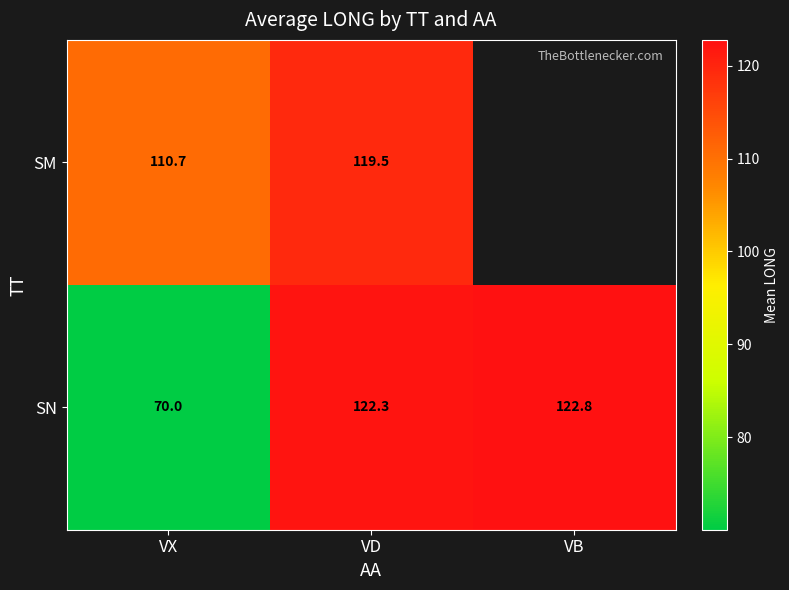

What is the difference between the highest and lowest values at VX?

40.7